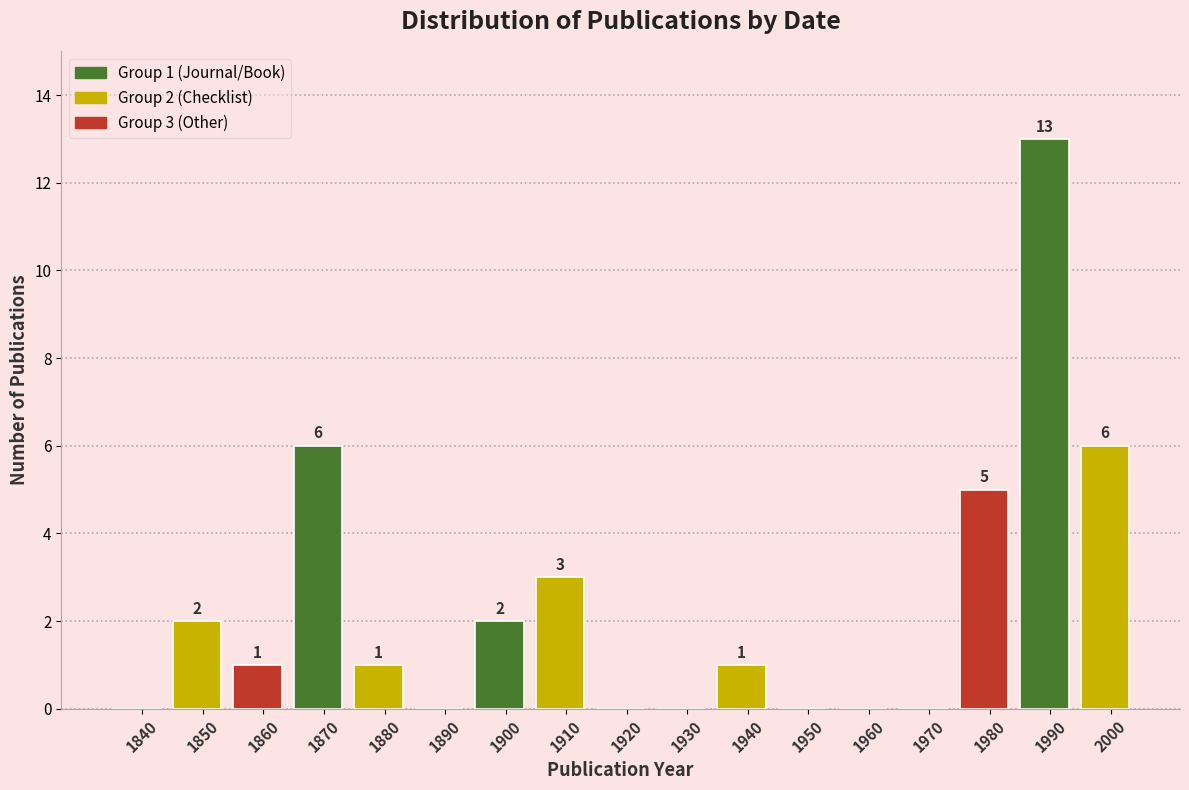

Reading right to left, what are all the values shown in this chart?

2000=6	1990=13	1980=5	1970=0	1960=0	1950=0	1940=1	1930=0	1920=0	1910=3	1900=2	1890=0	1880=1	1870=6	1860=1	1850=2	1840=0